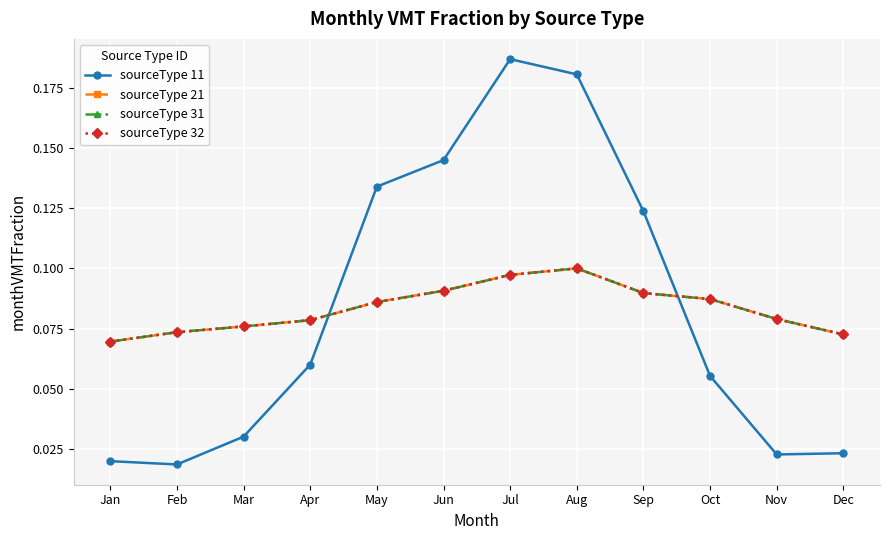

At which category is the sum across all series the highest?

Aug